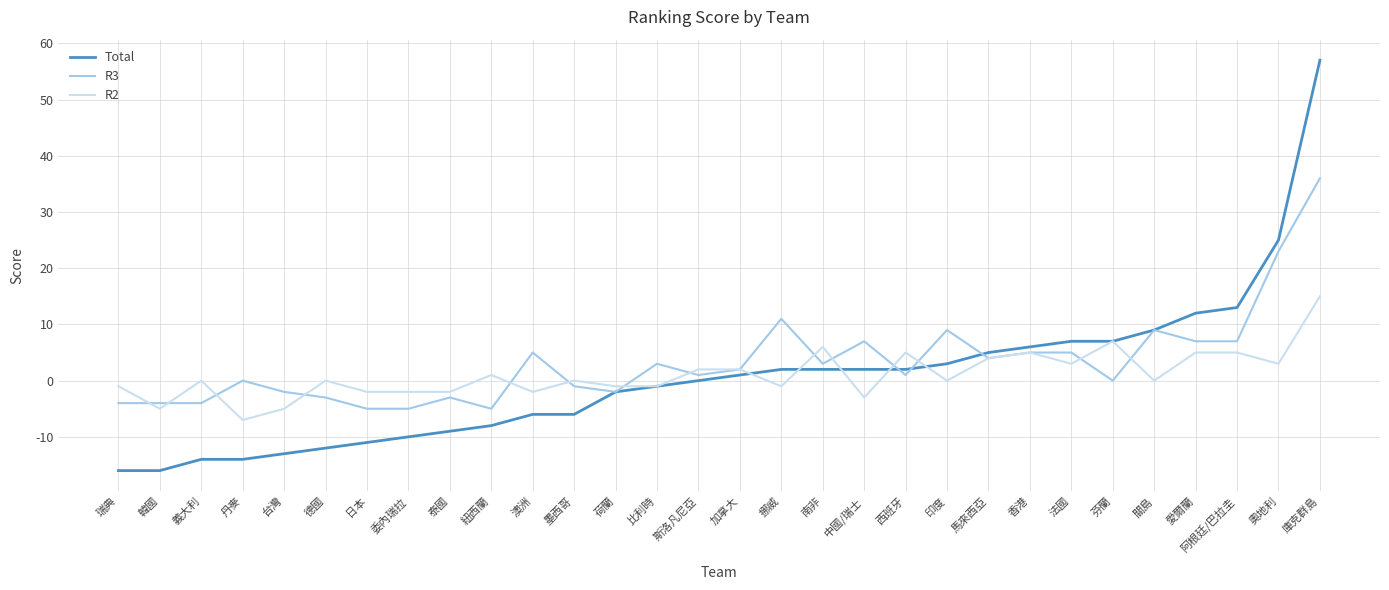

True or false: R3 and R2 intersect in this chart.

True